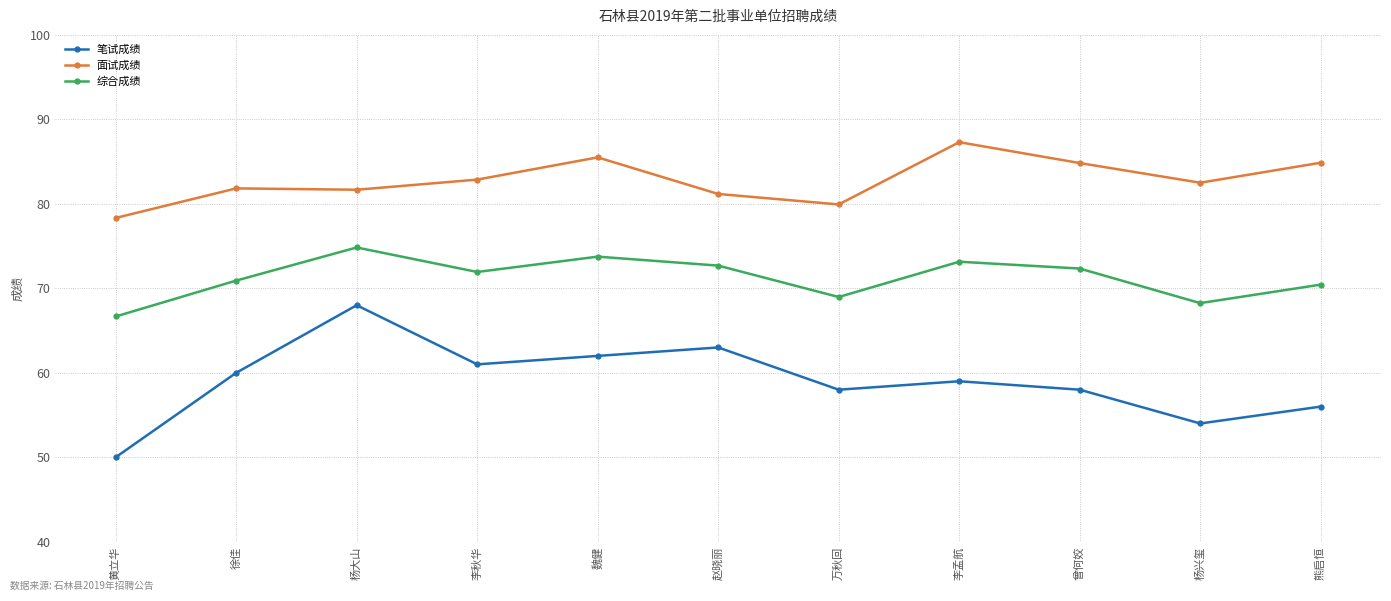

True or false: 综合成绩 and 笔试成绩 intersect in this chart.

False